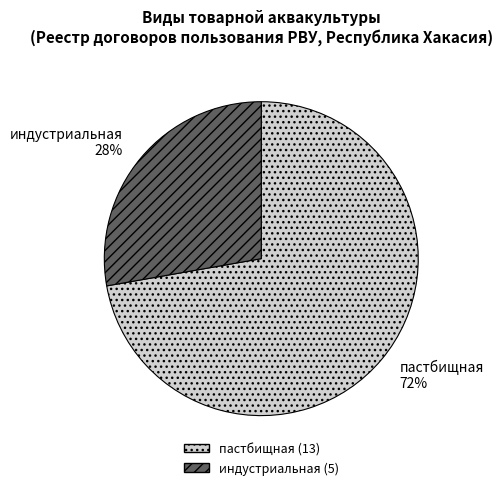

How many segments does this pie chart have?

2